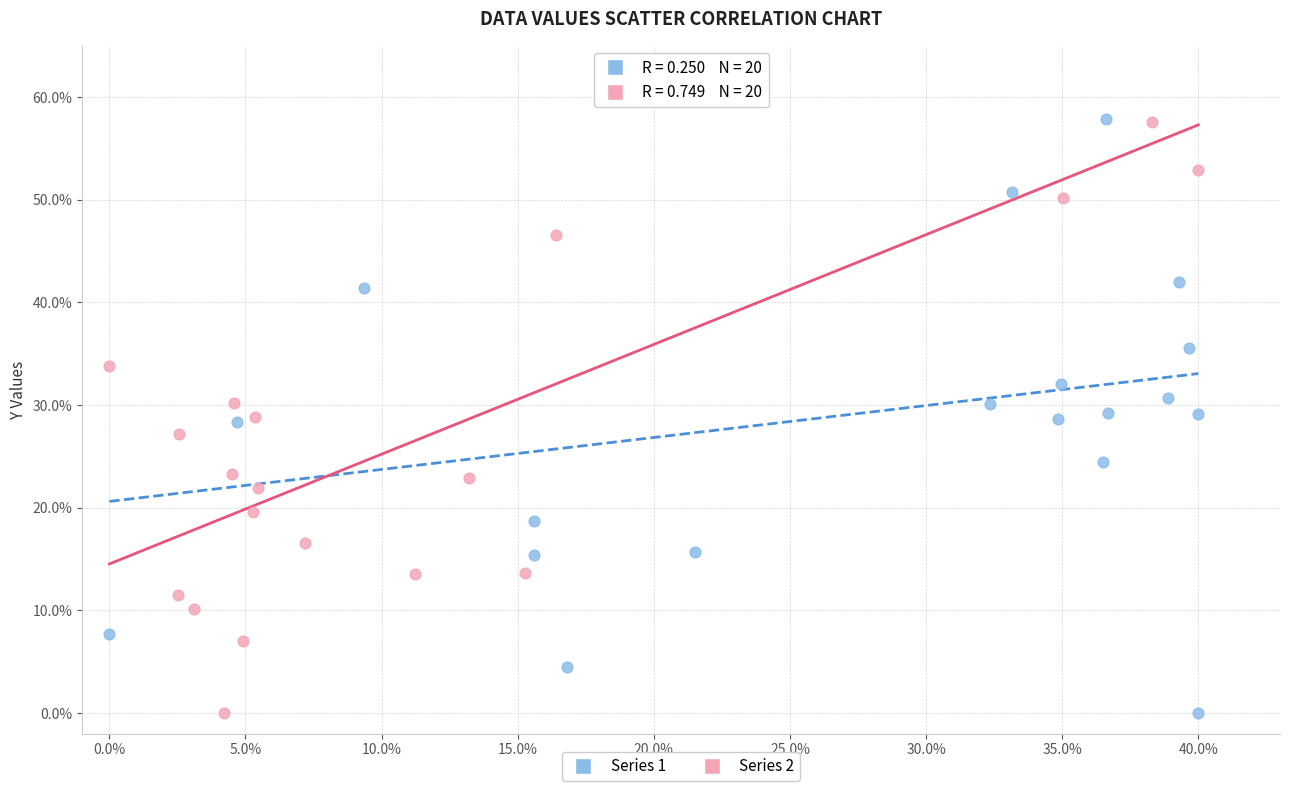

What are all the series names shown in the legend?

Series 1, Series 2